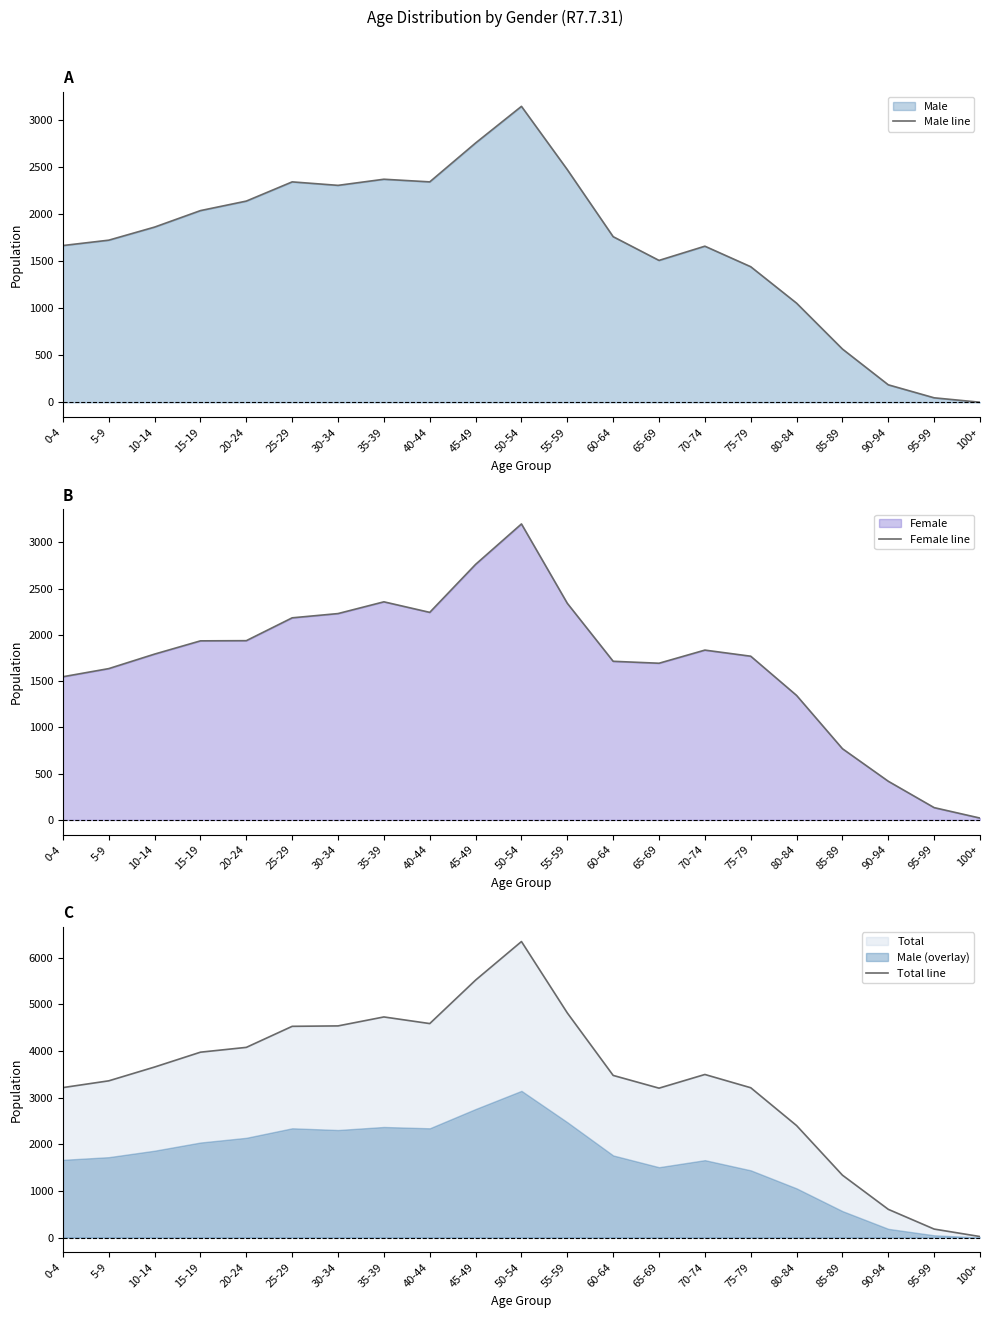

Does the chart display data point markers on the line(s)?

No